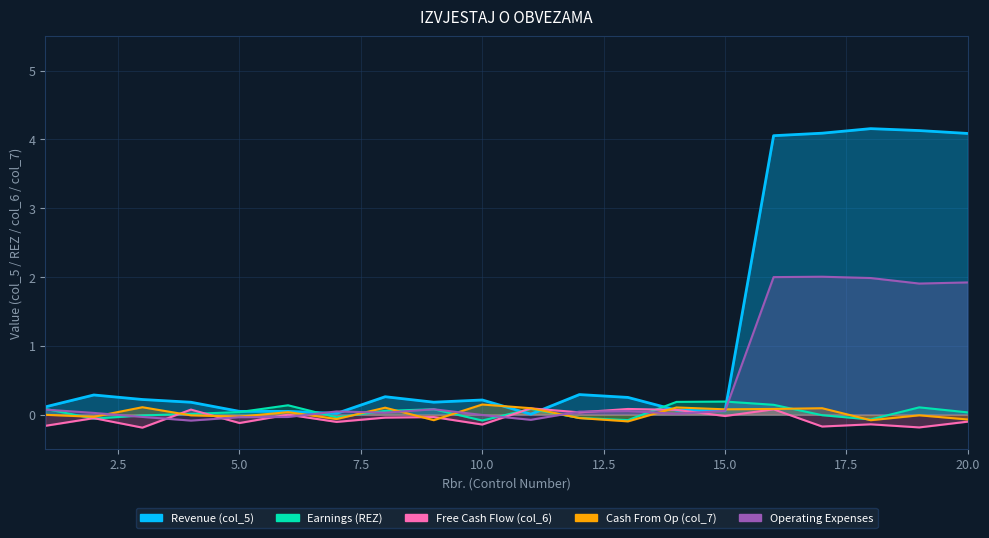

What are all the series names shown in the legend?

Revenue, Earnings, Free Cash Flow, Cash From Op, Operating Expenses